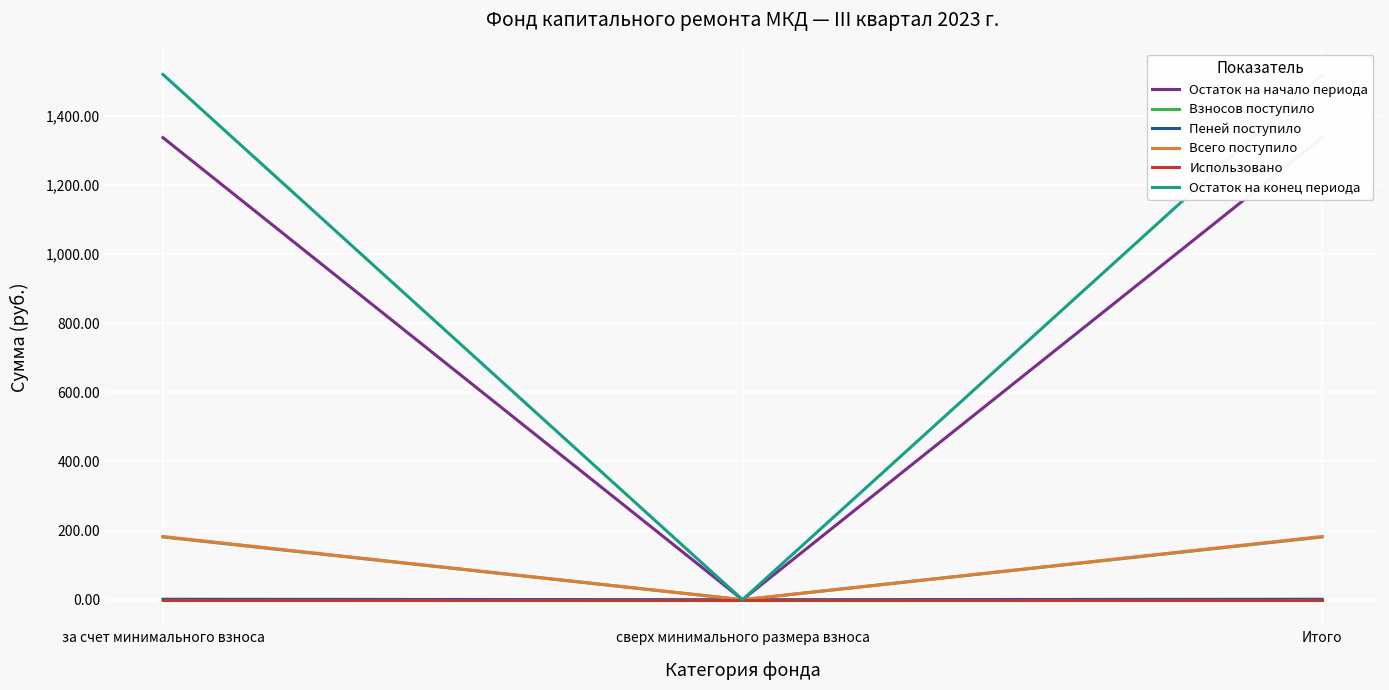

Which series has the largest total across all categories?

Остаток на конец периода